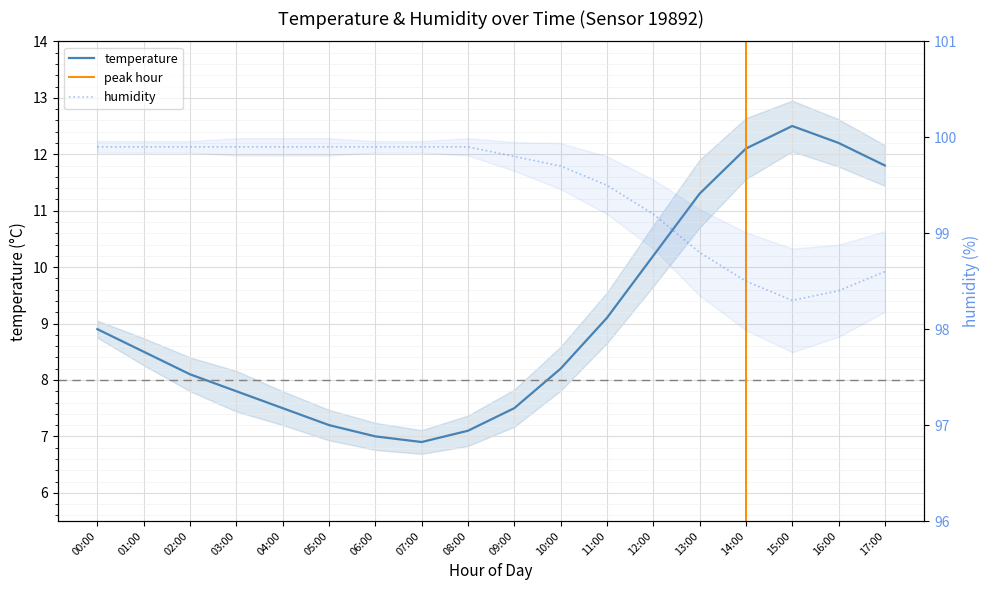

Where is humidity nearest to the value 99?

12:00